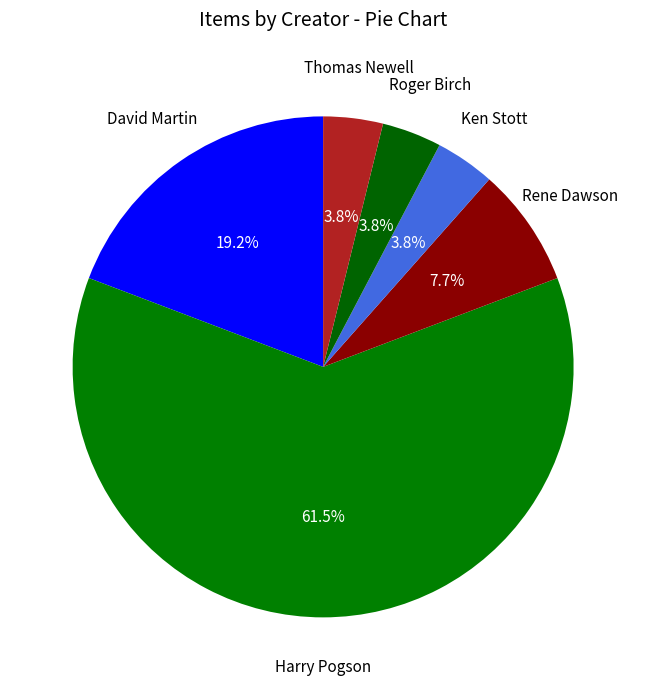

Between Rene Dawson and Roger Birch, which is larger?

Rene Dawson